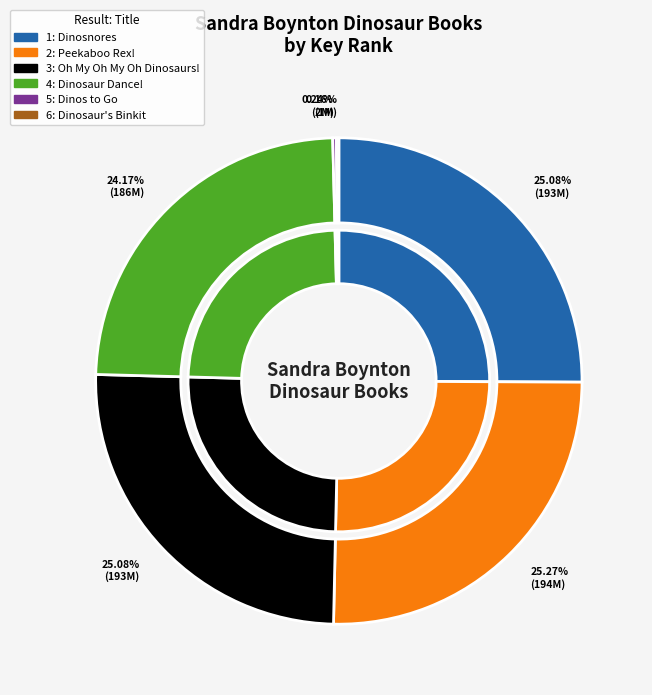

Count the number of slices in the pie.

6